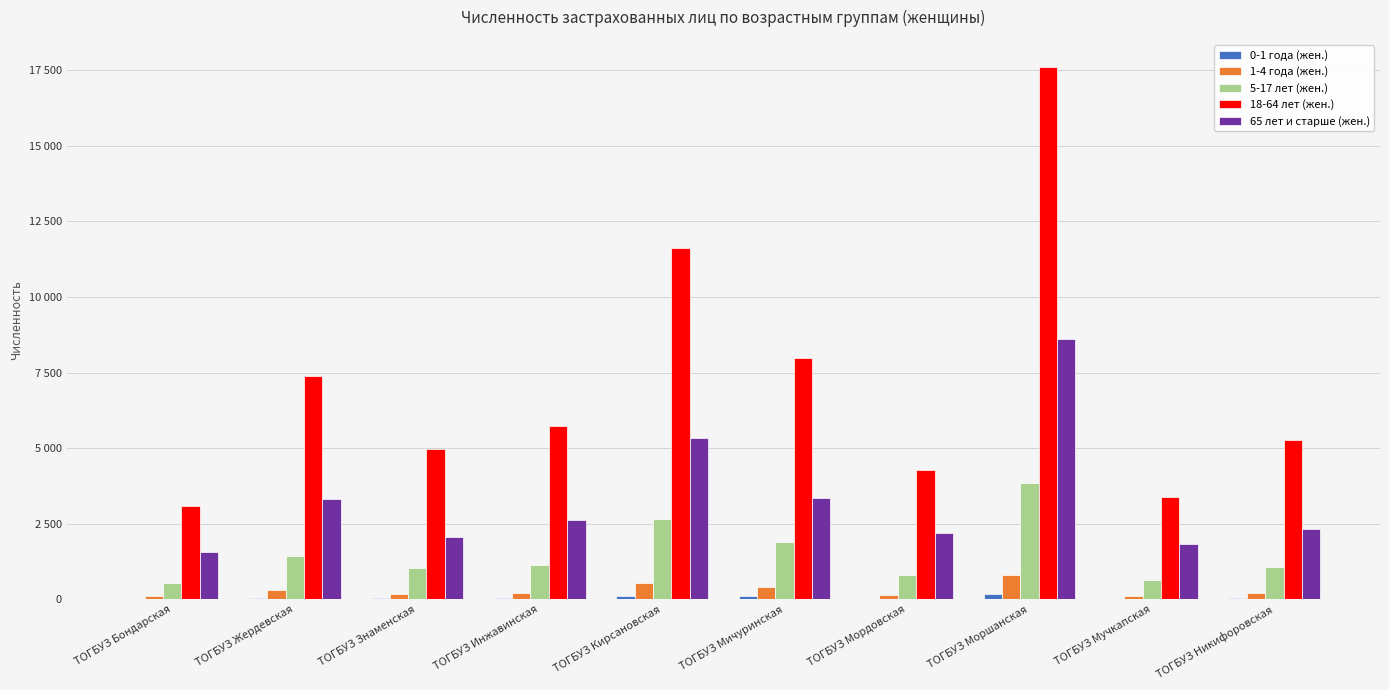

What is the difference between the maximum and second lowest values in the 65 лет и старше (жен.) series?

6787